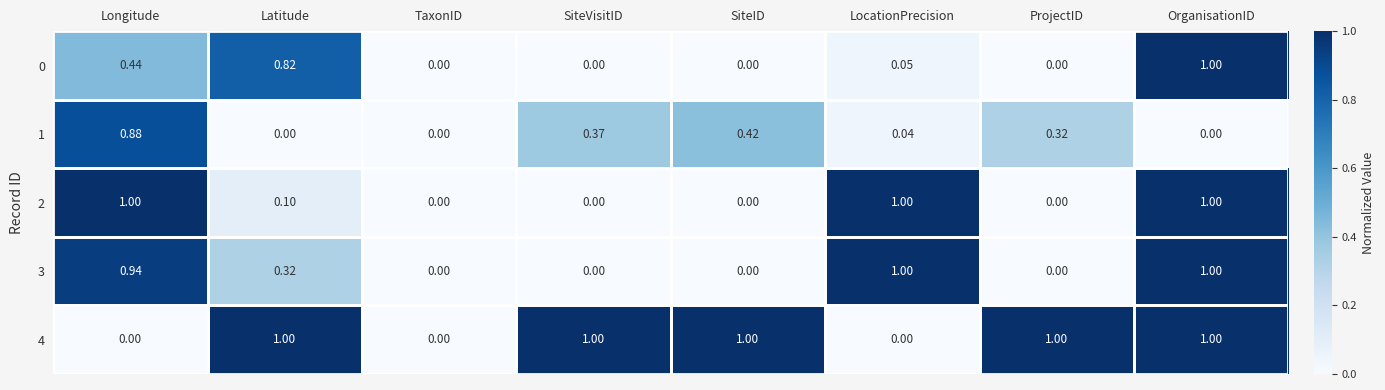

At which category is the sum across all series the highest?

OrganisationID